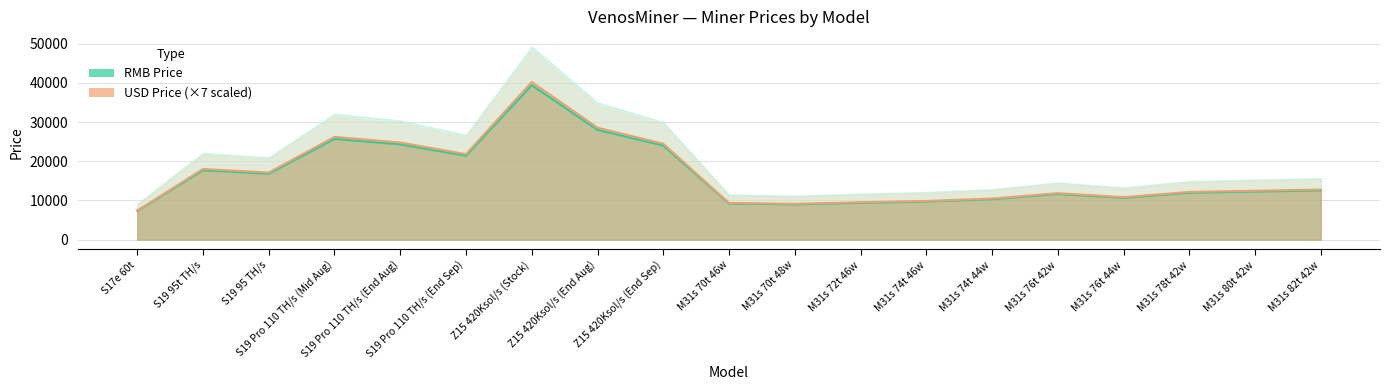

What is the maximum value shown in the chart?

40211.7